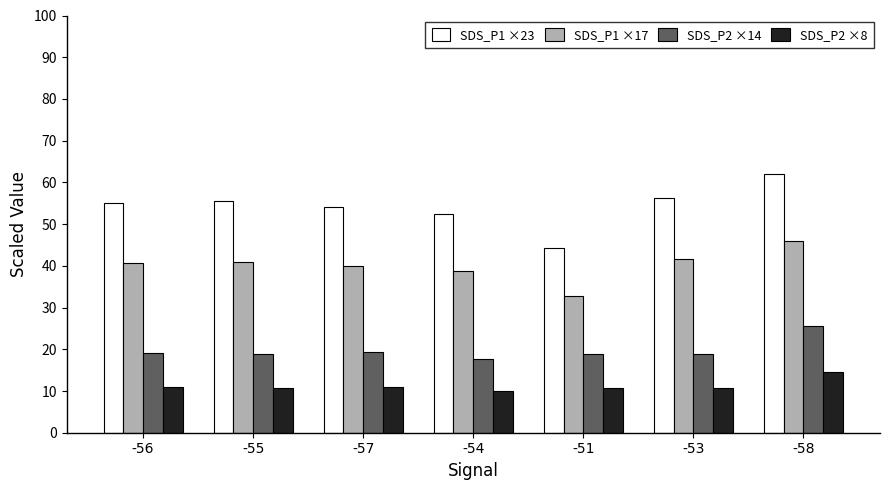

Is it true that SDS_P1 ×23 equals 55.0 at -56?

True